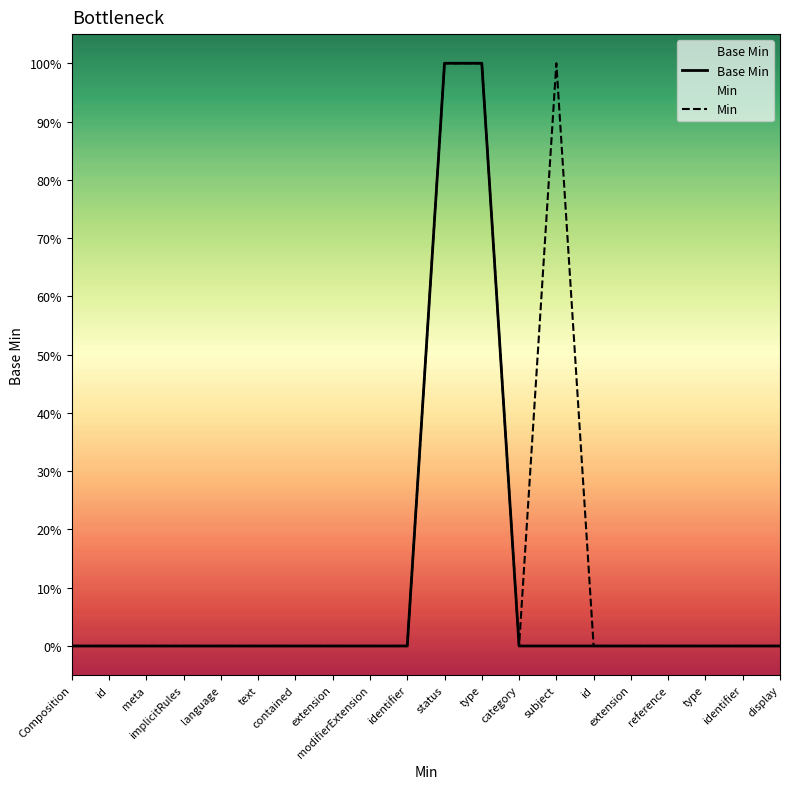

How many values in Min are above zero?

3